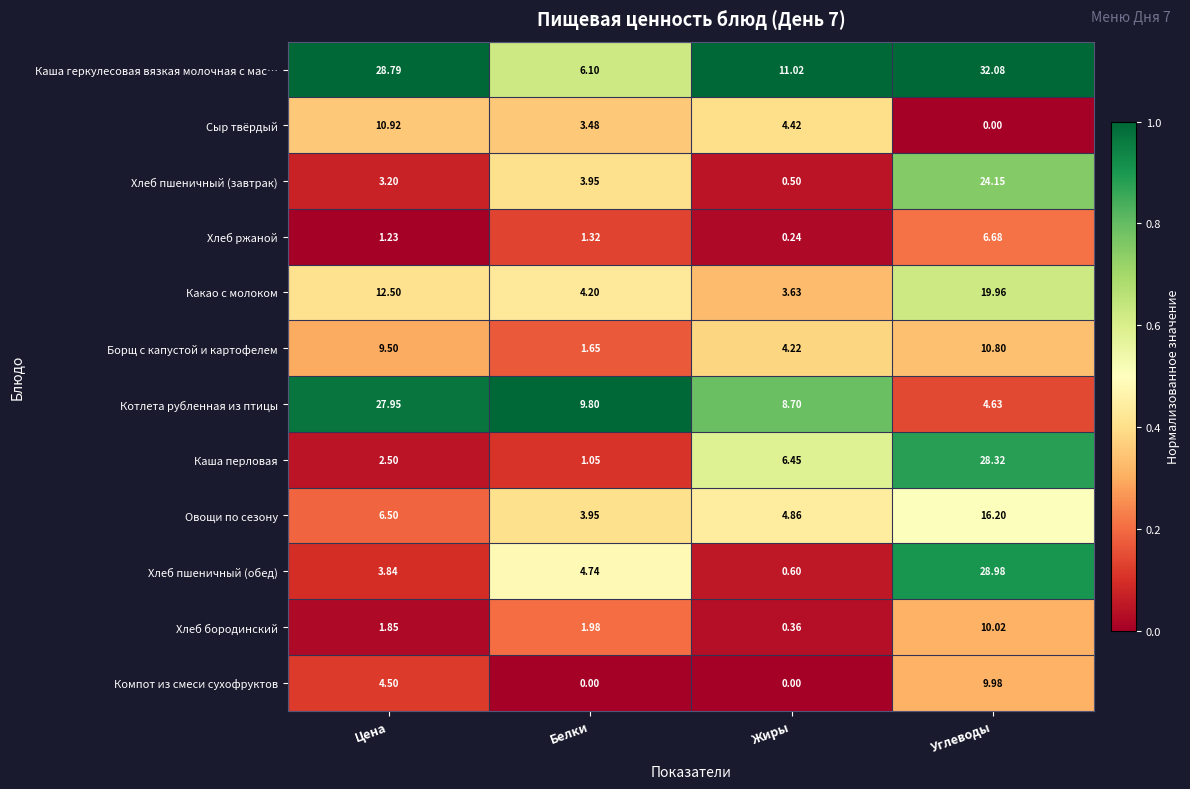

How many categories are shown in the chart?

4